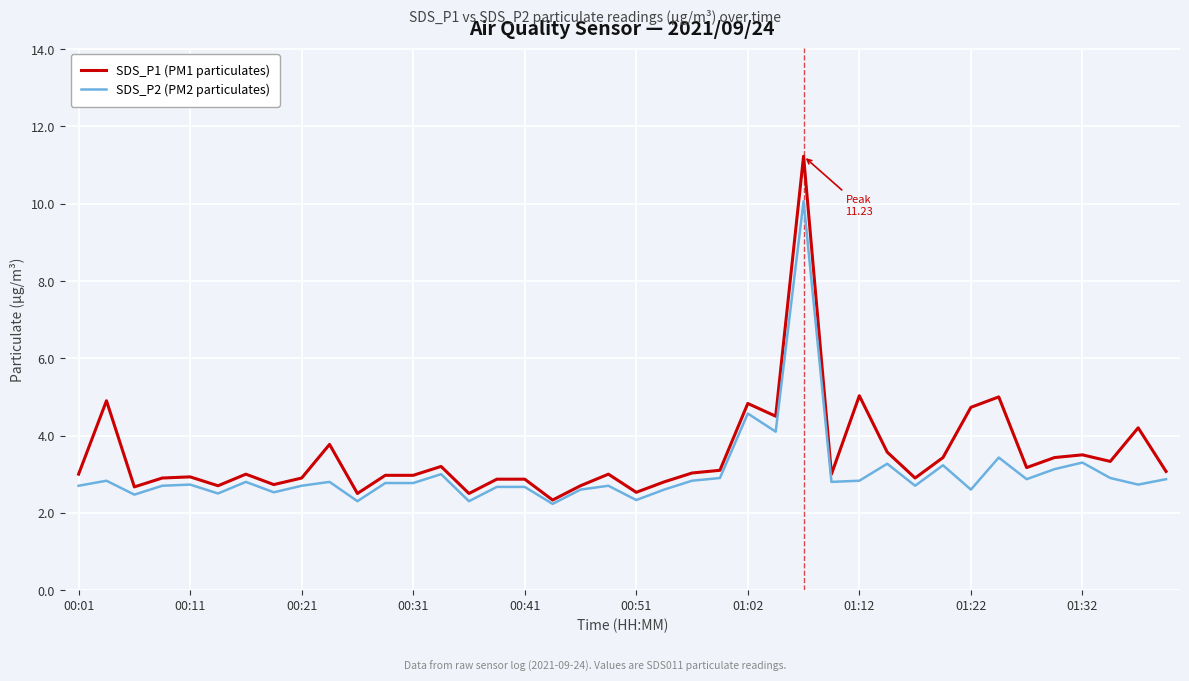

Which series has the largest range (max minus min)?

SDS_P1 (PM1 particulates)